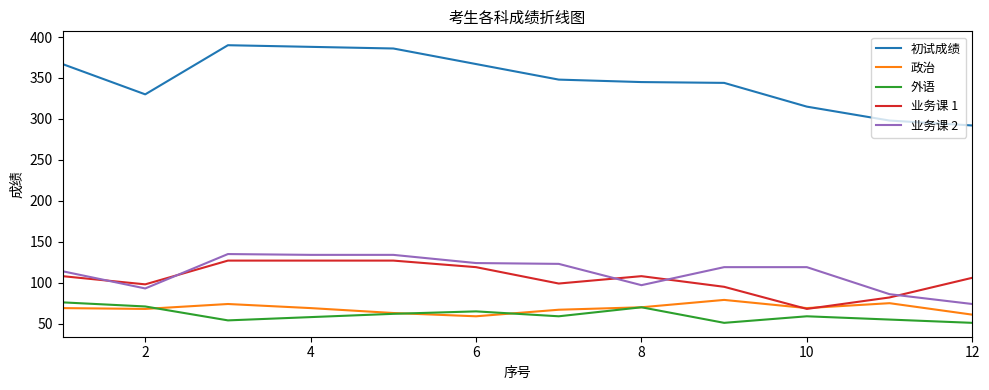

Which series has the widest spread of values?

初试成绩